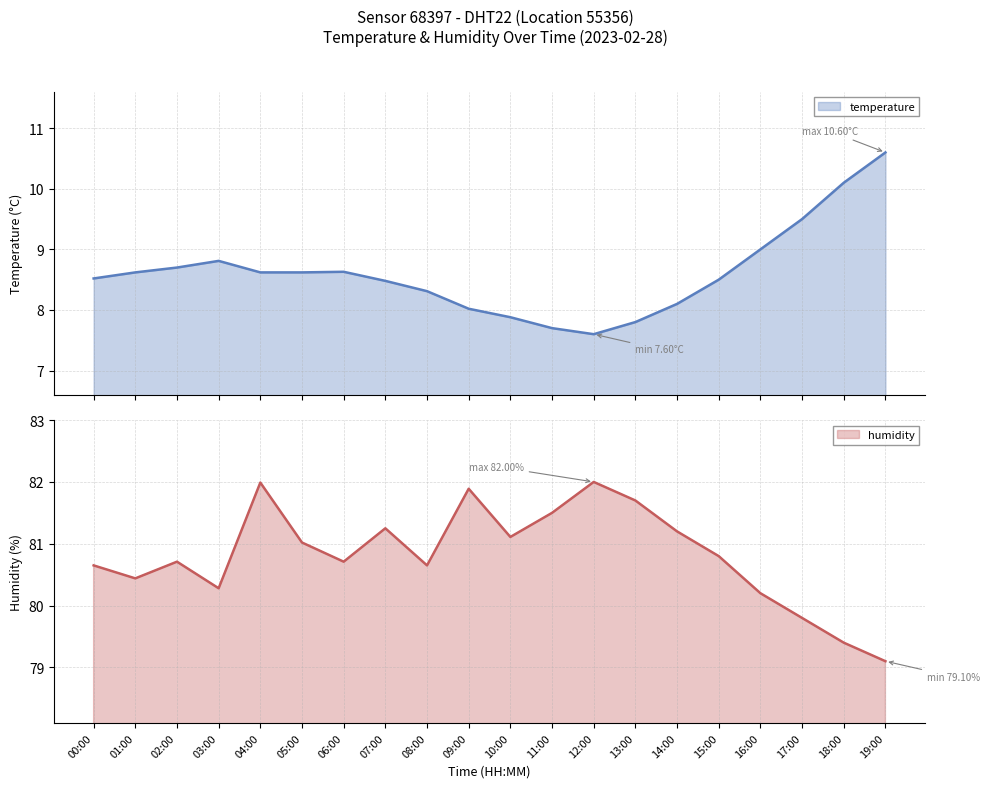

What is the minimum value for temperature?

7.6